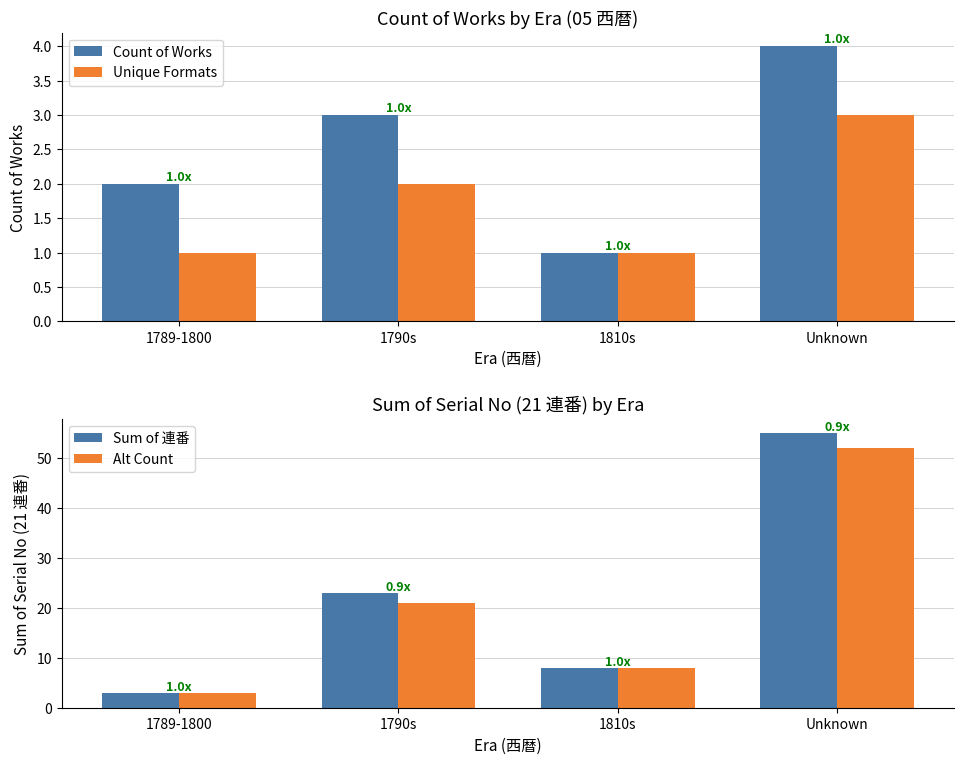

How many values in the Count of Works series are below 3?

2